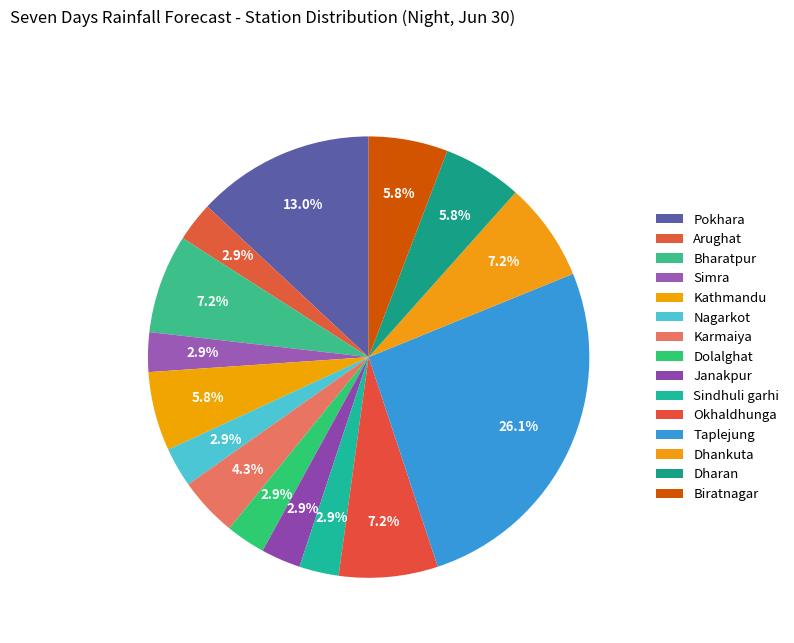

How many slices are in this pie chart?

15